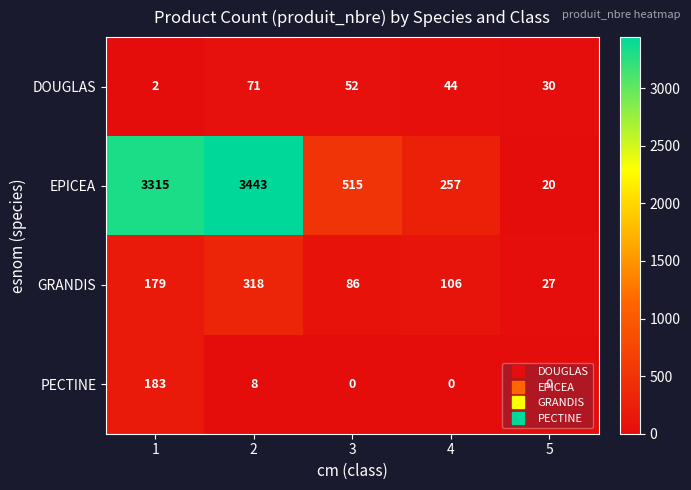

What is the average value of the EPICEA series?

1510